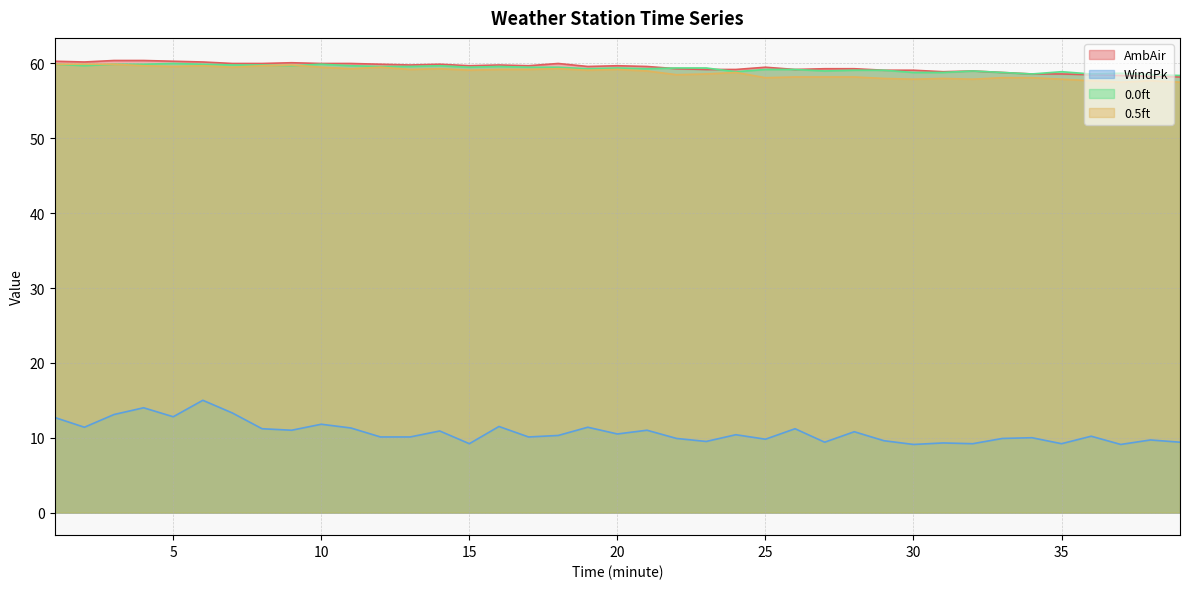

What is the difference between the maximum and minimum values in the AmbAir series?

2.2